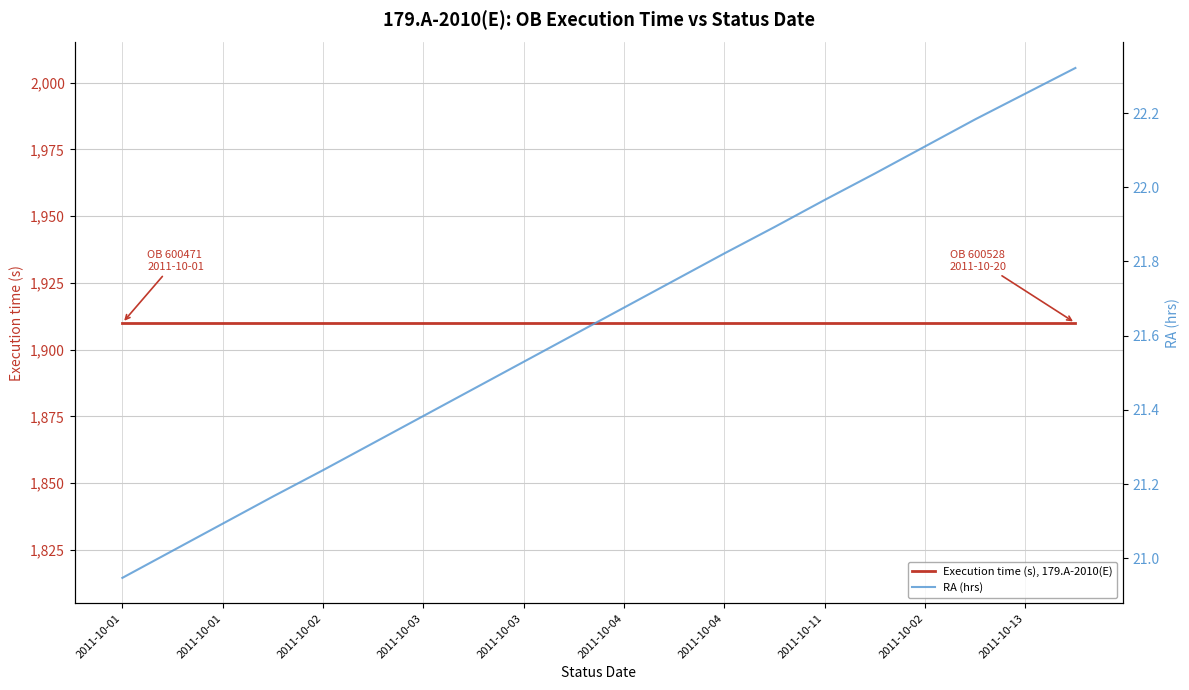

Which series has the largest range (max minus min)?

RA (hrs)